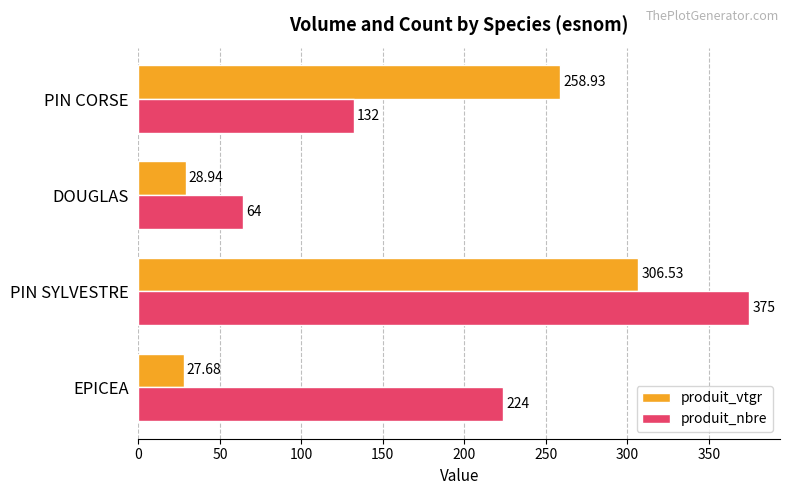

Which series has the widest spread of values?

produit_nbre